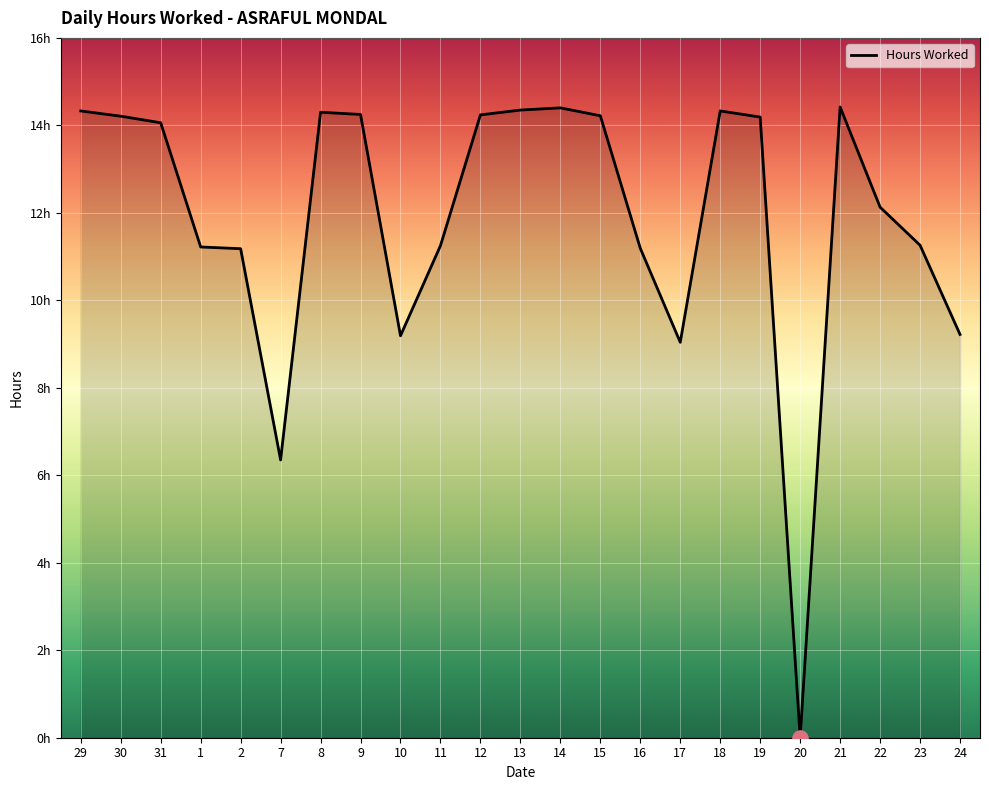

Approximately how many times larger is the value at 2 compared to 16?

1.0